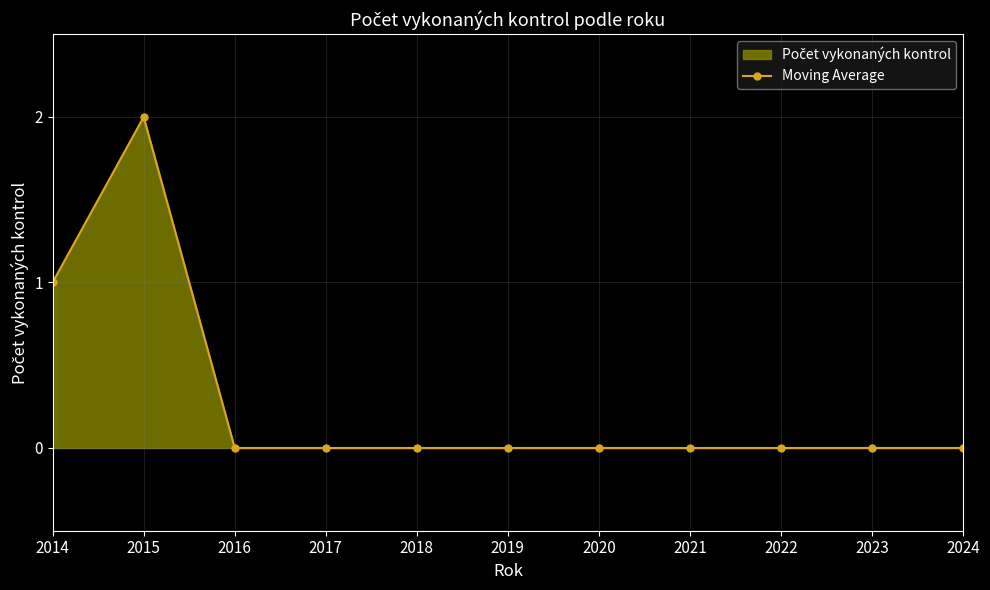

How many points are higher than both their immediate neighbors (excluding endpoints)?

1